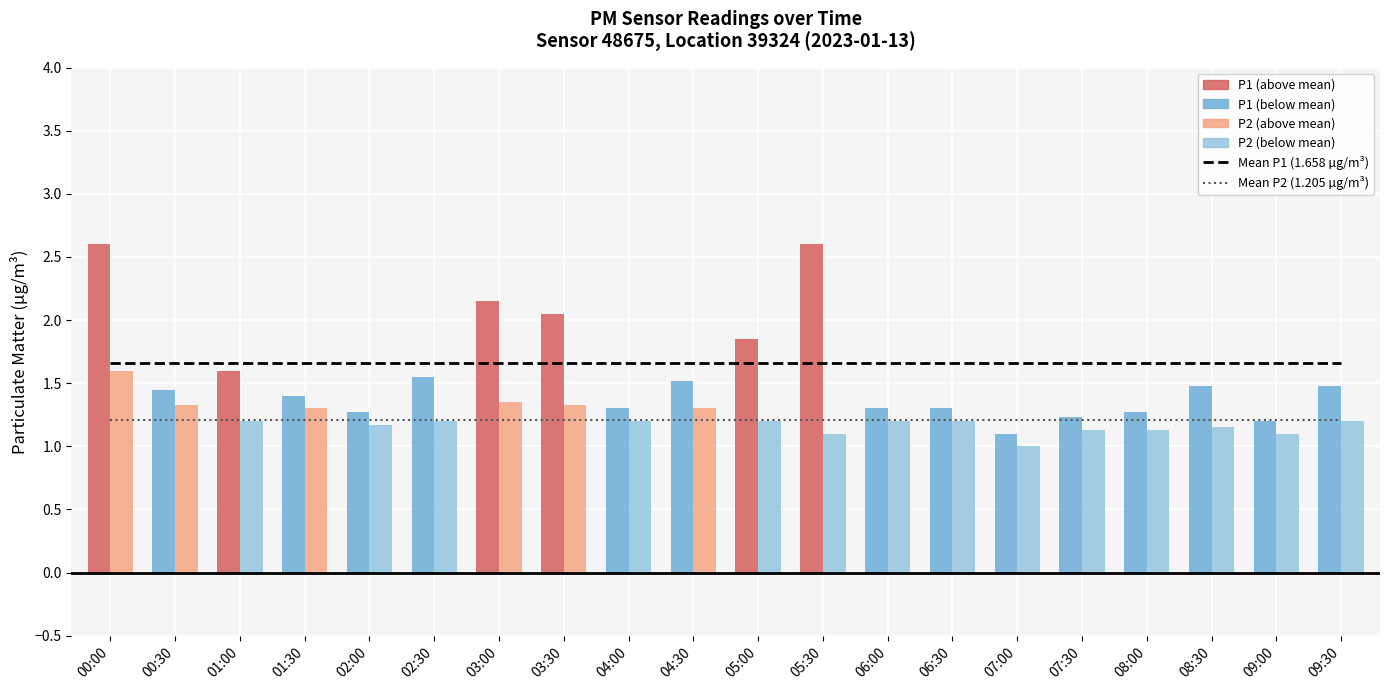

What is the sum of the Mean P2 (1.21 µg/m³) values at 03:00 and 00:00?

2.4